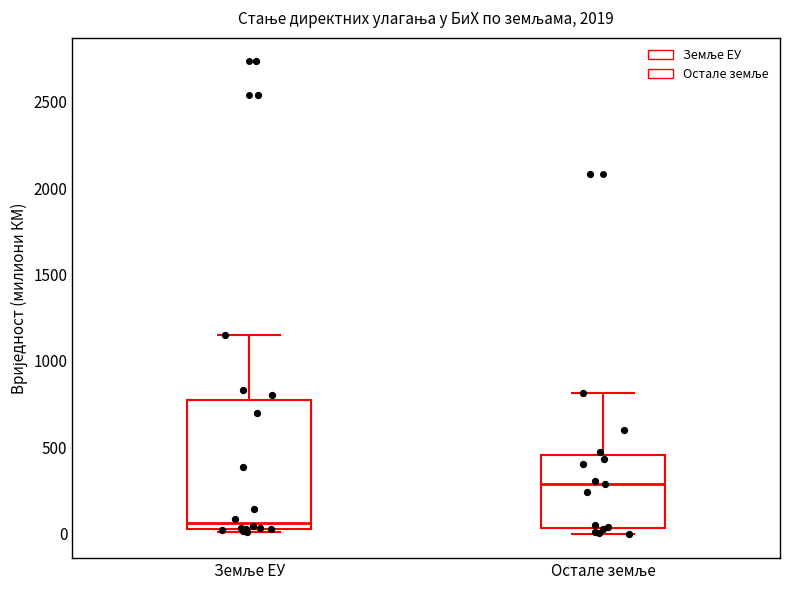

Which box is the tallest, from its lower edge to its upper edge?

Земље ЕУ